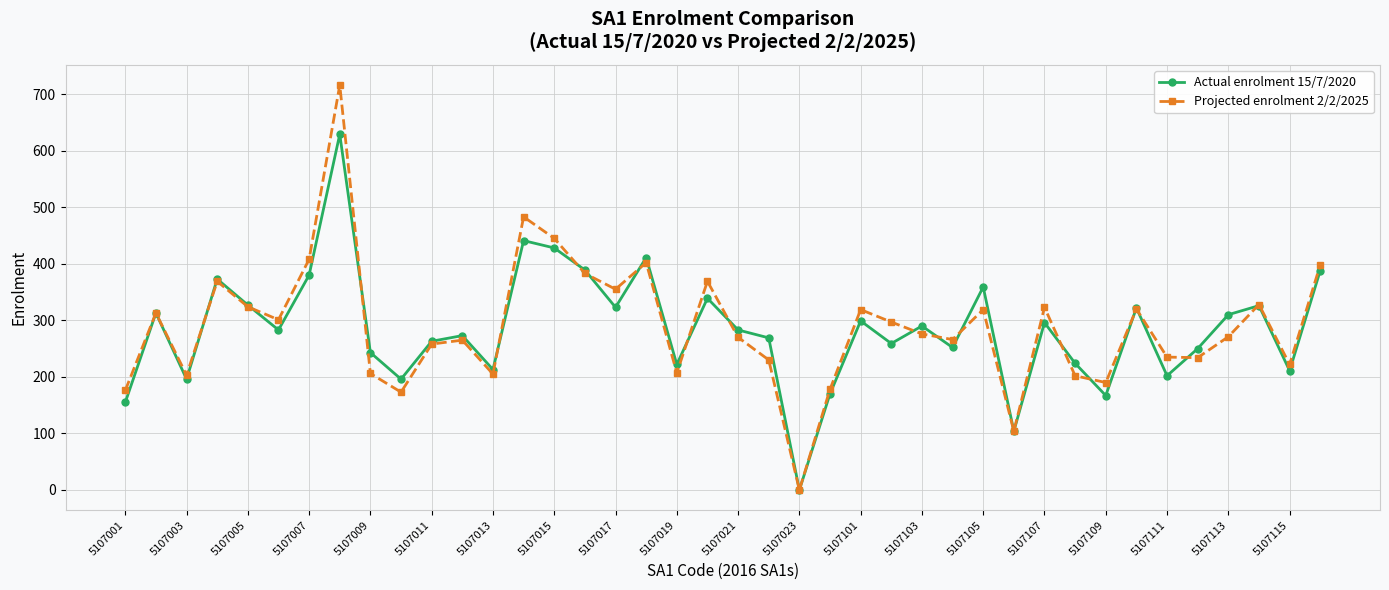

Which series has the widest spread of values?

Projected enrolment 2/2/2025